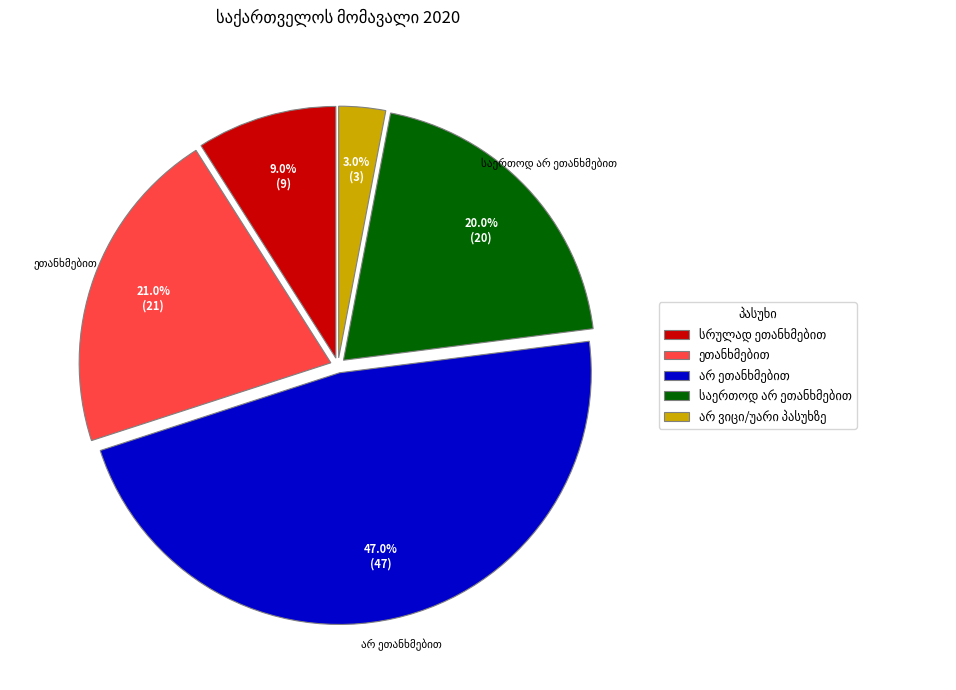

Is there a majority slice in this chart?

No